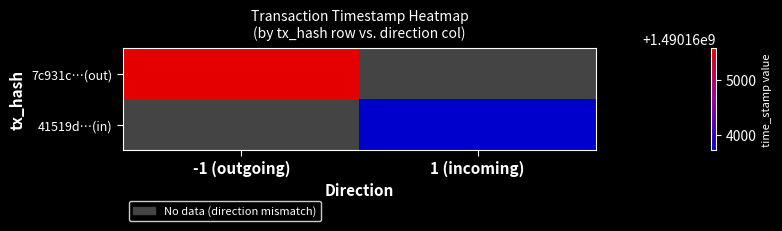

Is it true that 41519d…(in) equals 2602094505.2 at 1 (incoming)?

False